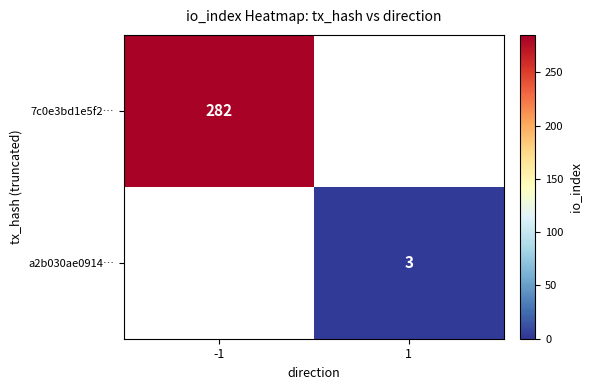

True or false: 7c0e3bd1e5f2… has a value of 282 at -1.

True